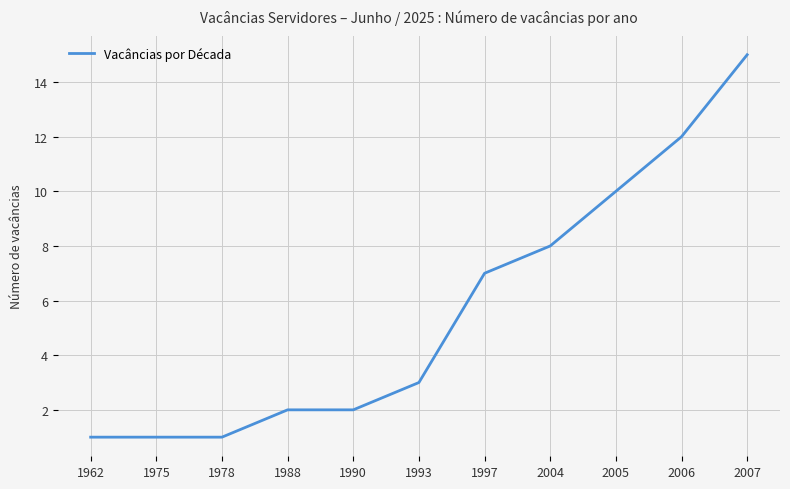

The chart shows a value of 1 at 1990. True or false?

False